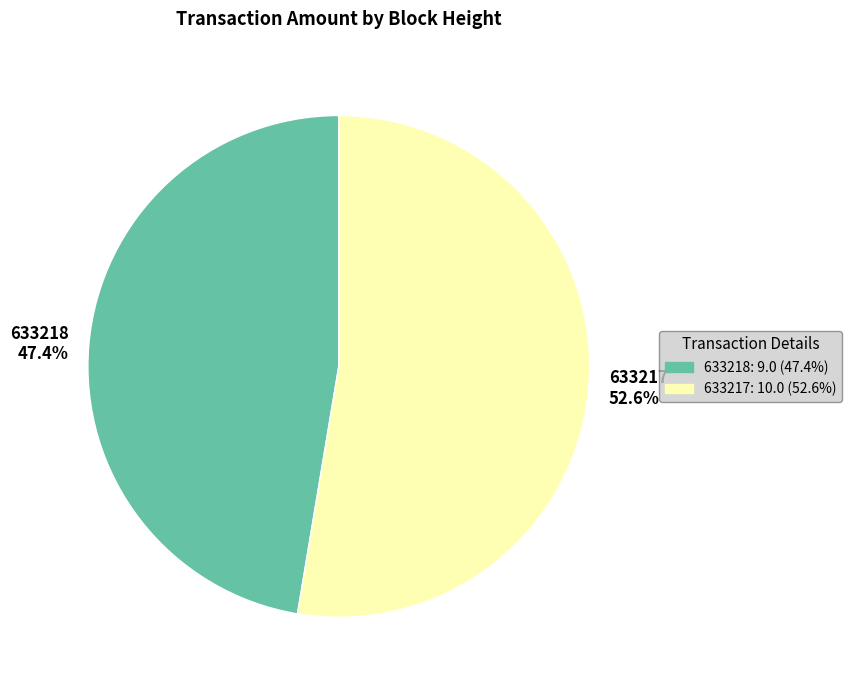

Rank the categories by value from lowest to highest.

633218, 633217